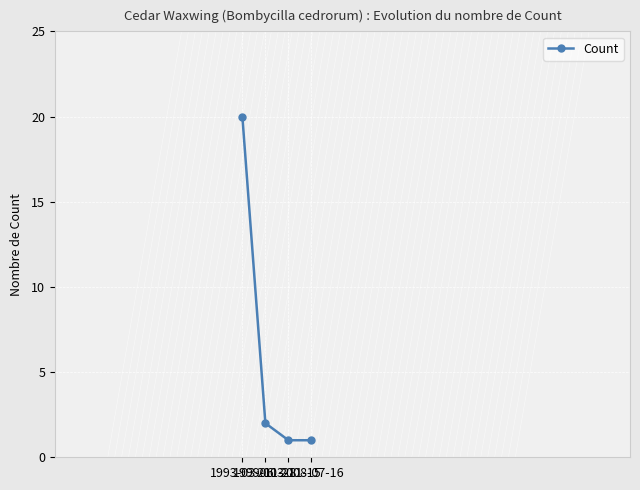

Is it true that the value at 2003-11-15 is 1?

False